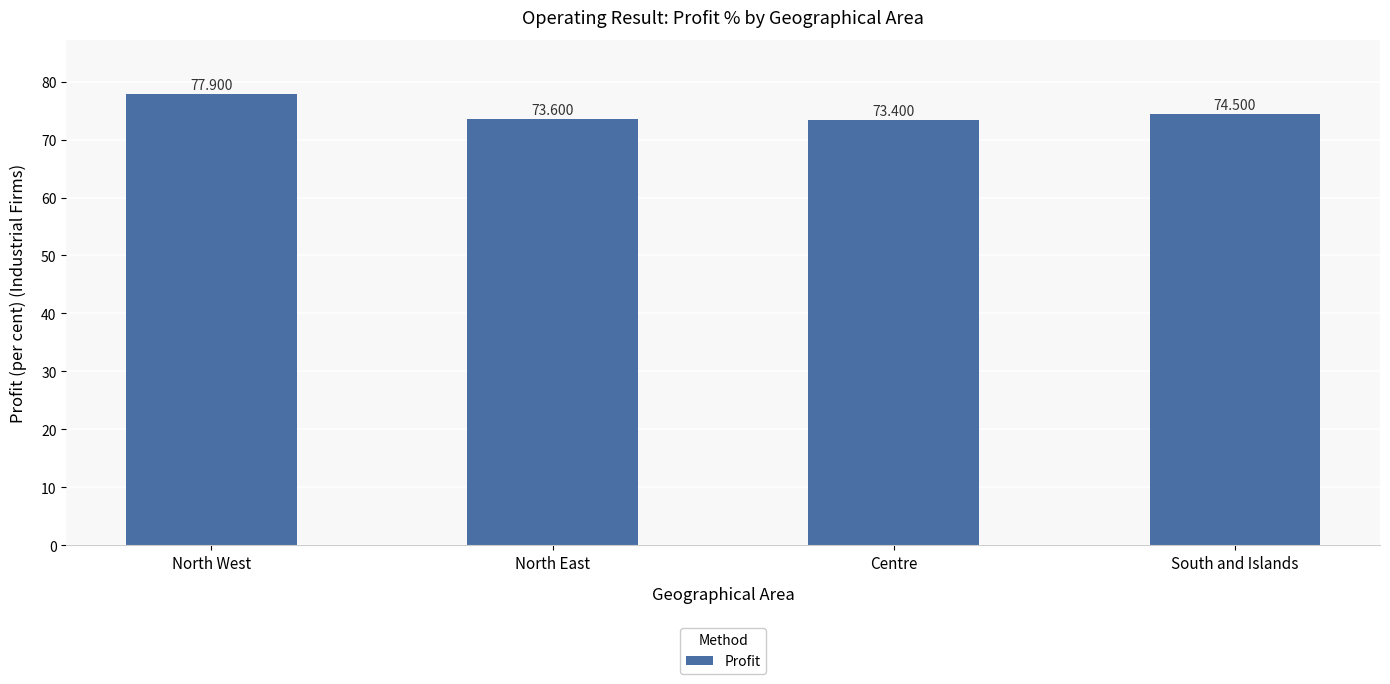

At which category does the chart reach its peak across all series?

North West